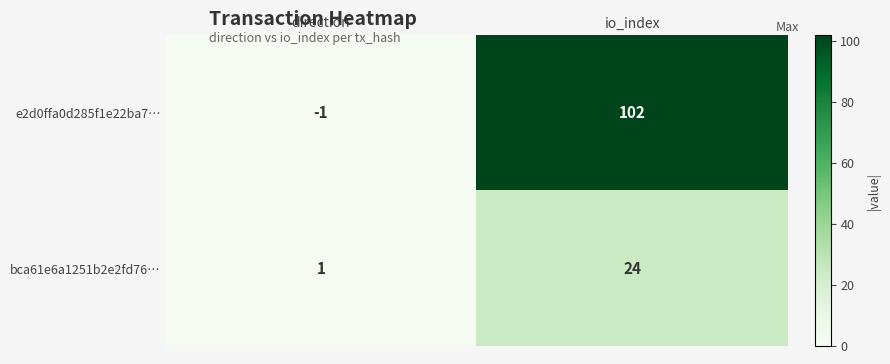

Count the number of data series in this chart.

2